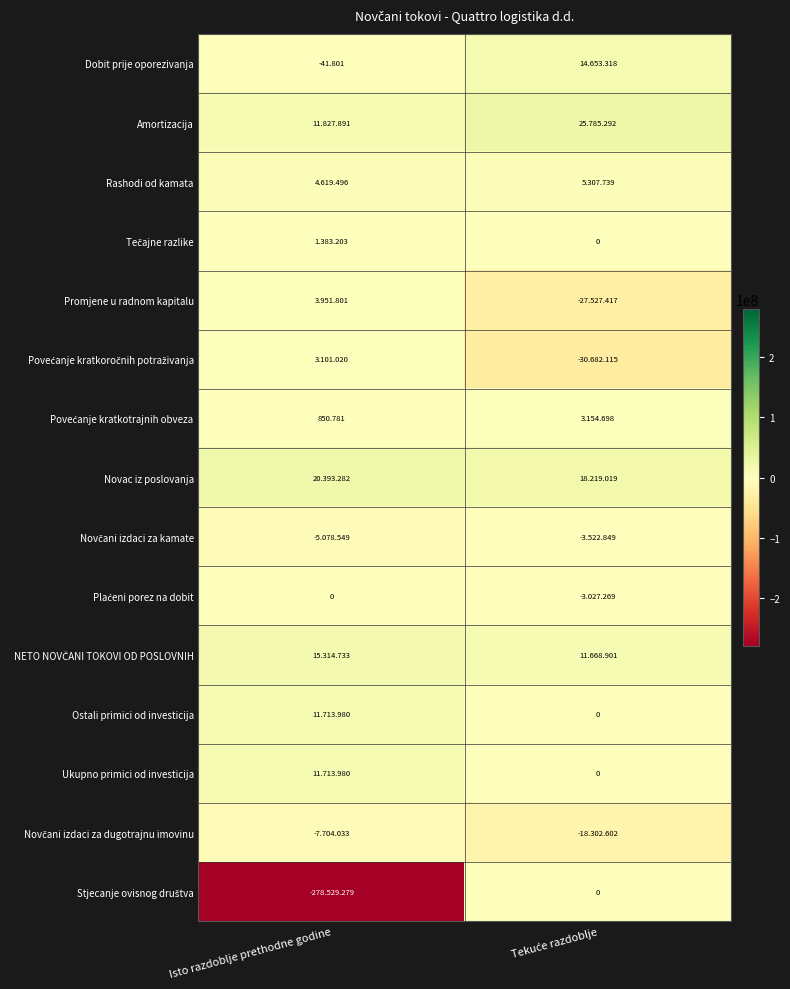

At which label does Povećanje kratkoročnih potraživanja reach its peak?

Isto razdoblje prethodne godine